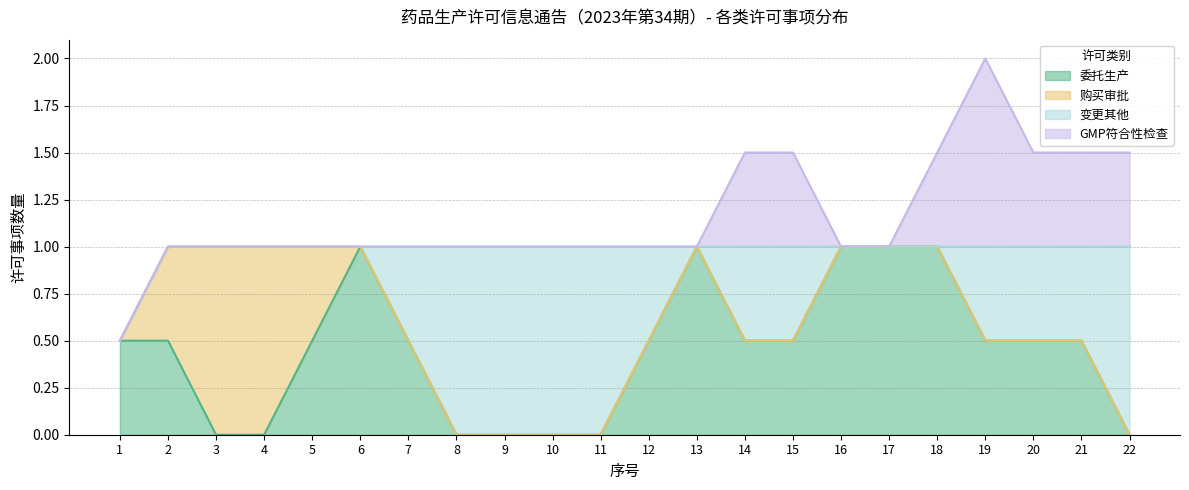

Does the chart have visible grid lines?

Yes